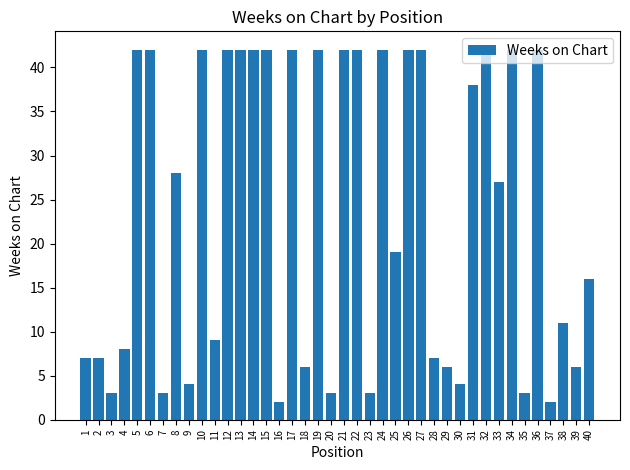

What is the value of the 37th bar from the left?

2